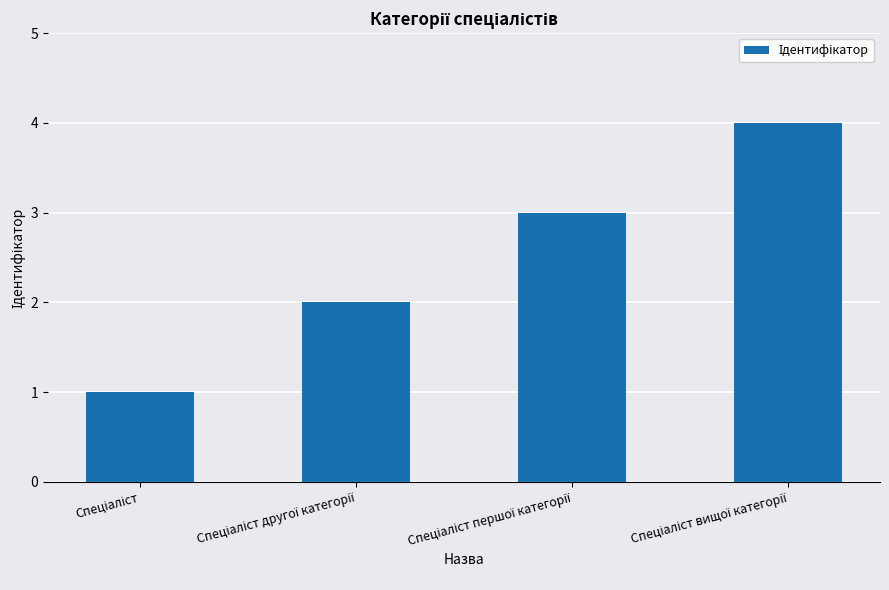

What is the sum of all values?

10